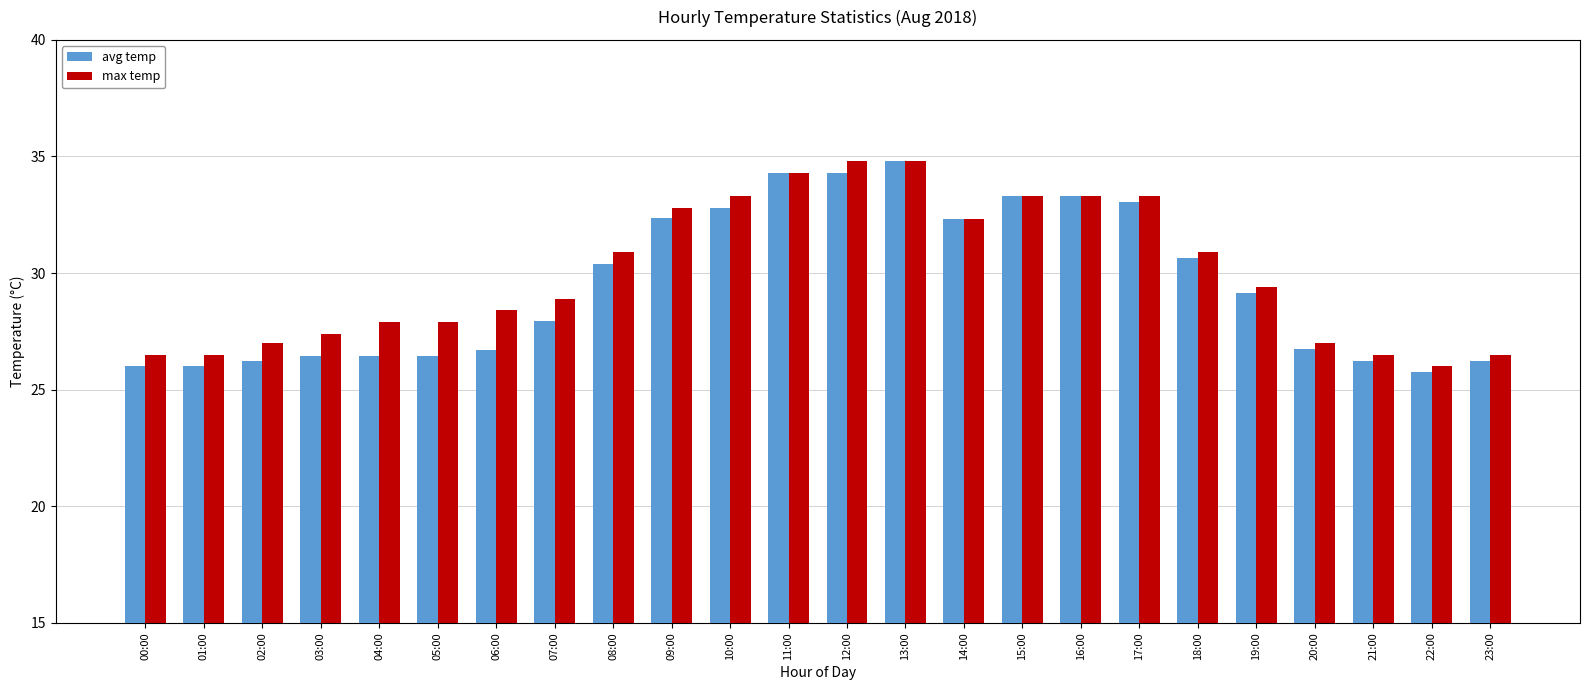

Which series has the largest range (max minus min)?

avg temp